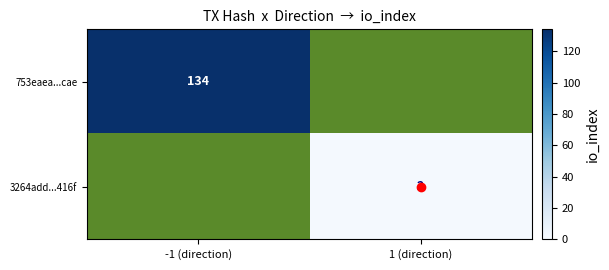

At 1 (direction), list the series in order from smallest to largest.

753eaea...cae, 3264add...416f